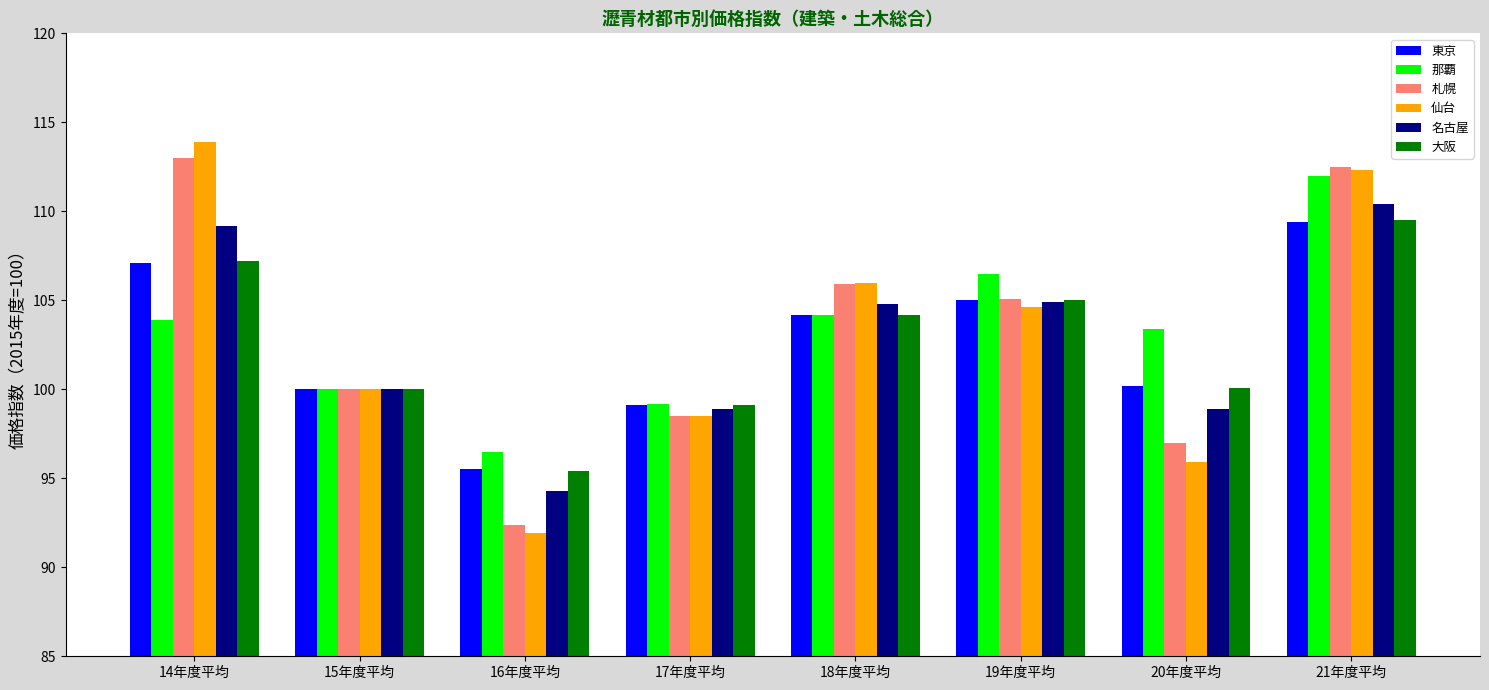

Read the 仙台 value at 15年度平均.

100.0